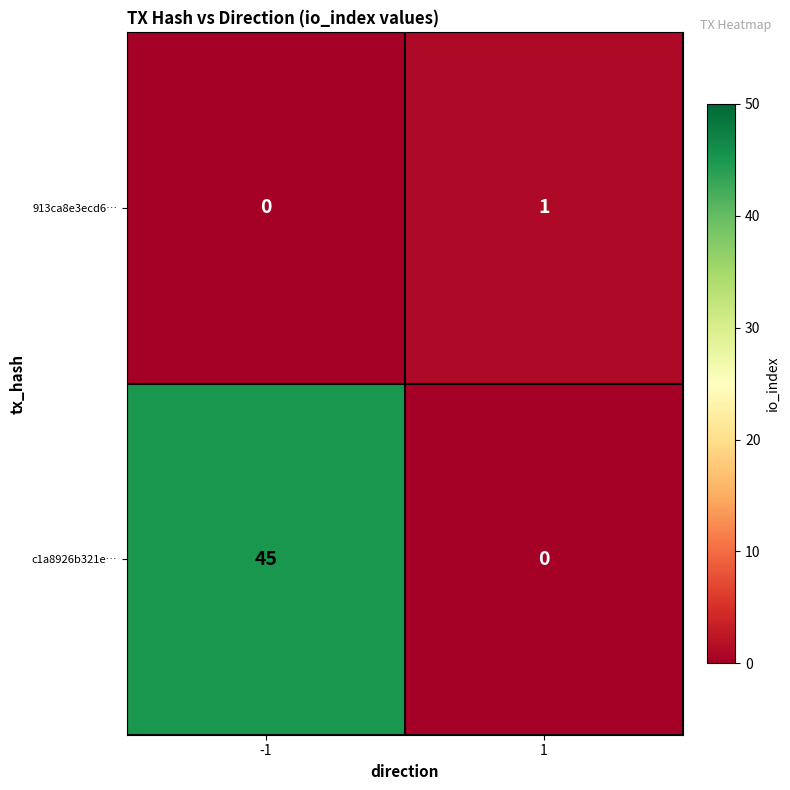

Which series has the largest total across all categories?

c1a8926b321e…